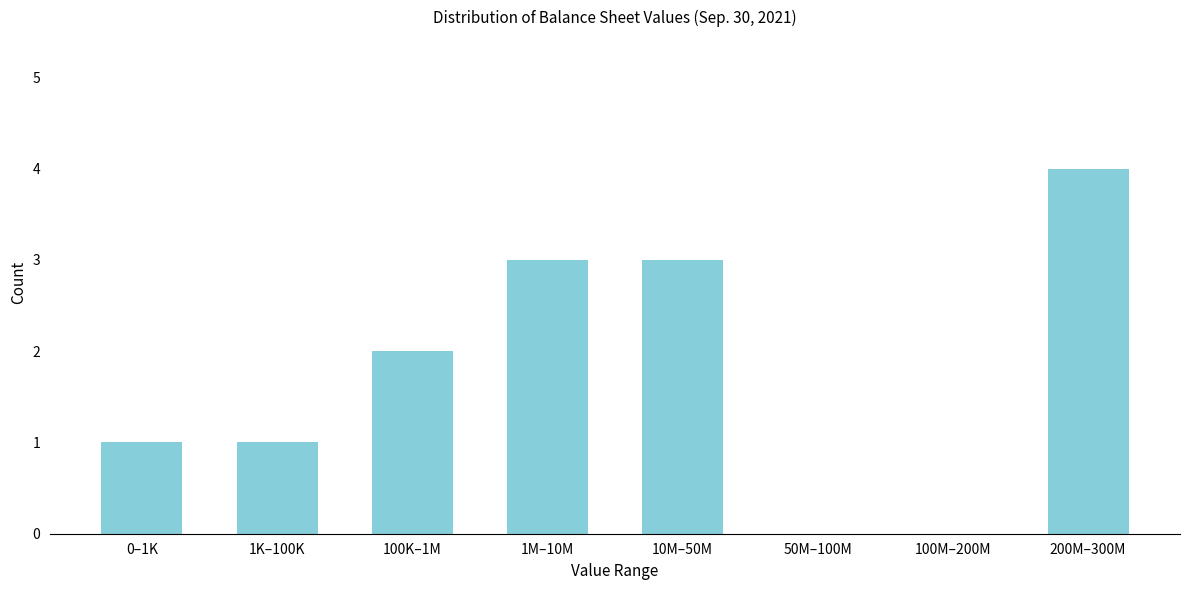

Reading right to left, list all the values displayed in this chart.

200M–300M=4	100M–200M=0	50M–100M=0	10M–50M=3	1M–10M=3	100K–1M=2	1K–100K=1	0–1K=1